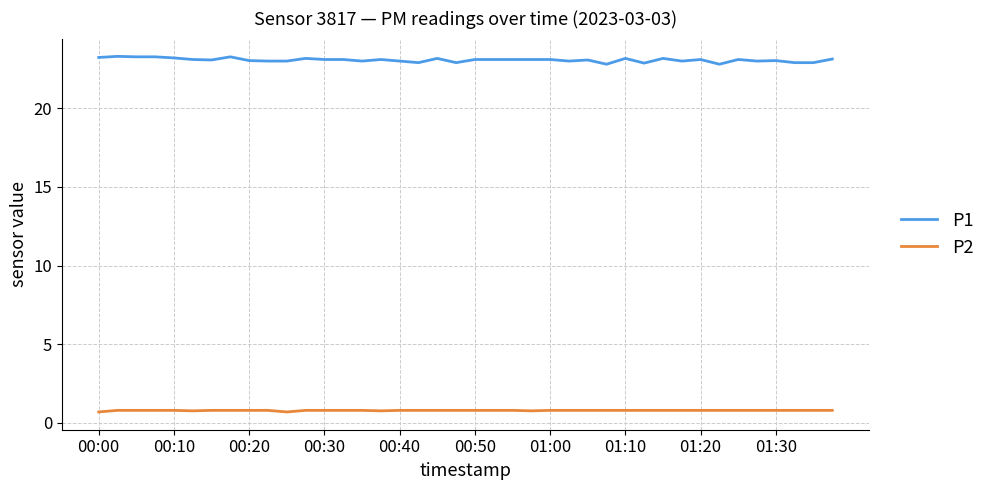

List the series in order of their peak value, highest first.

P1, P2